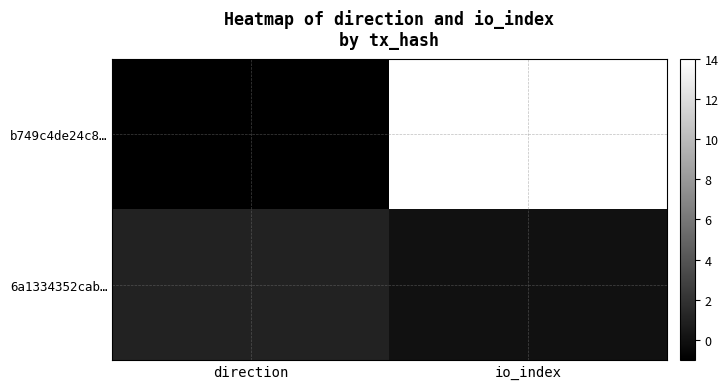

What is the difference between the highest and lowest values at direction?

2